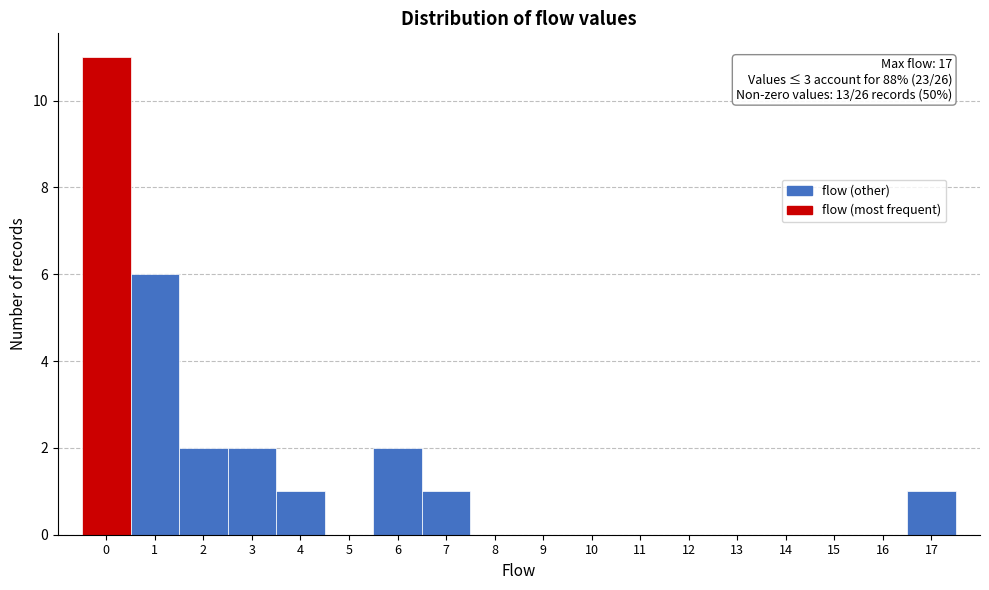

Which range on the x-axis has the tallest bar?

-0.5 to 0.5